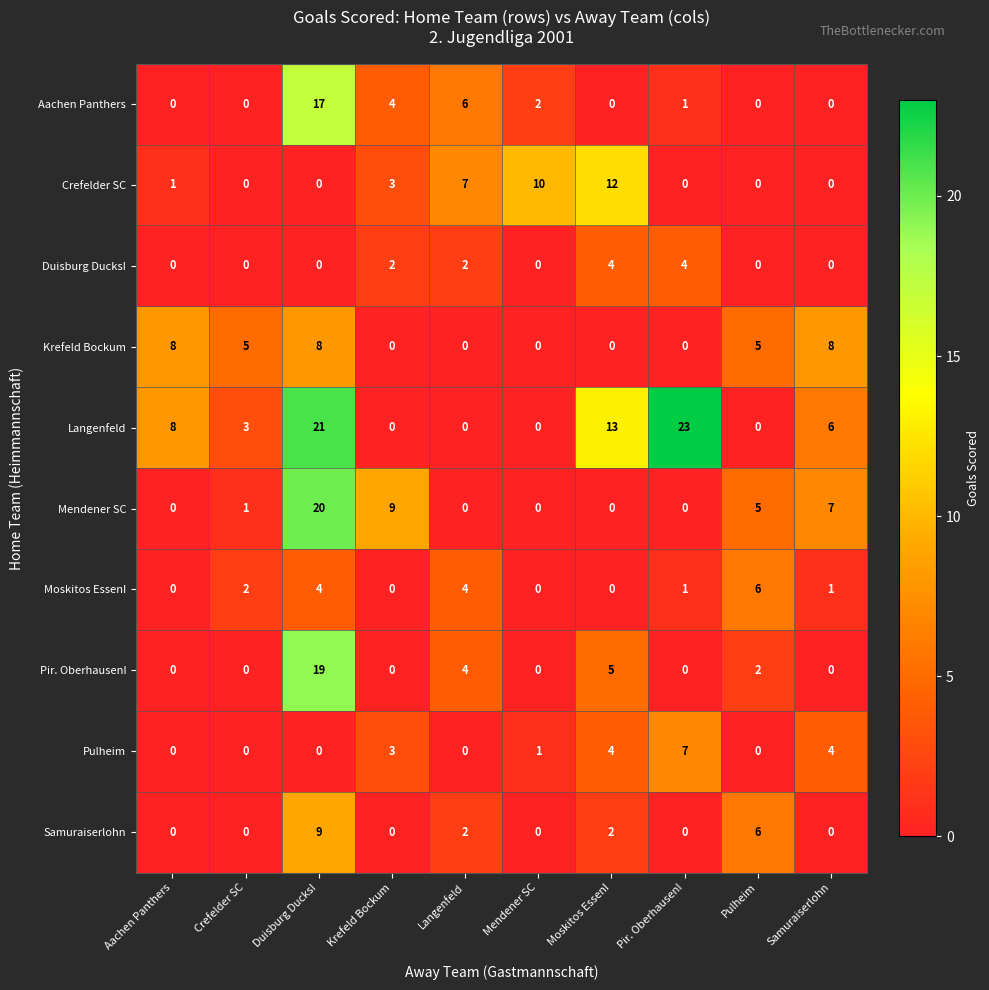

What is the sum of all Aachen Panthers values?

30